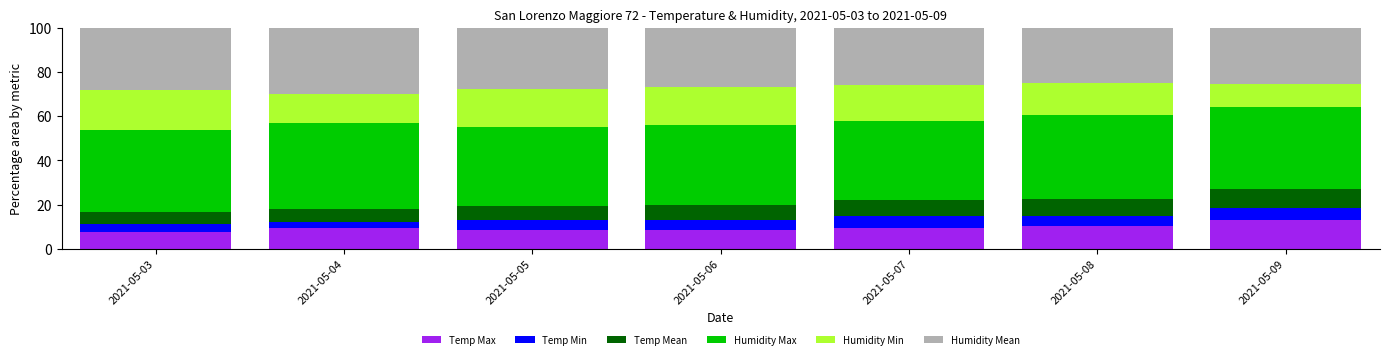

How many categories are shown in the chart?

7